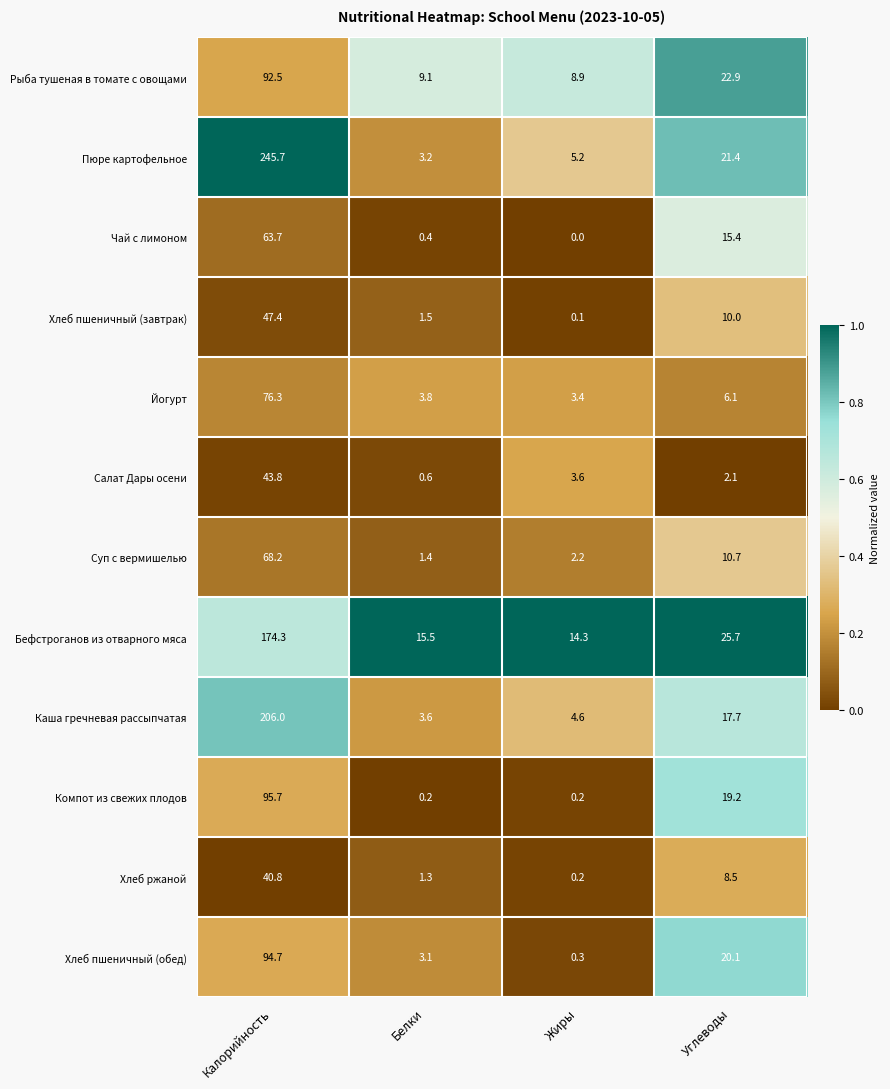

How many data points does each series have?

4